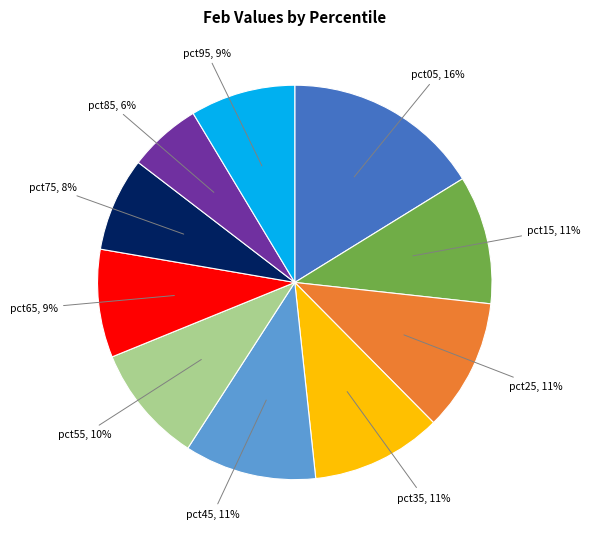

To the nearest percent, what is the difference between the largest and smallest slice percentages?

10%